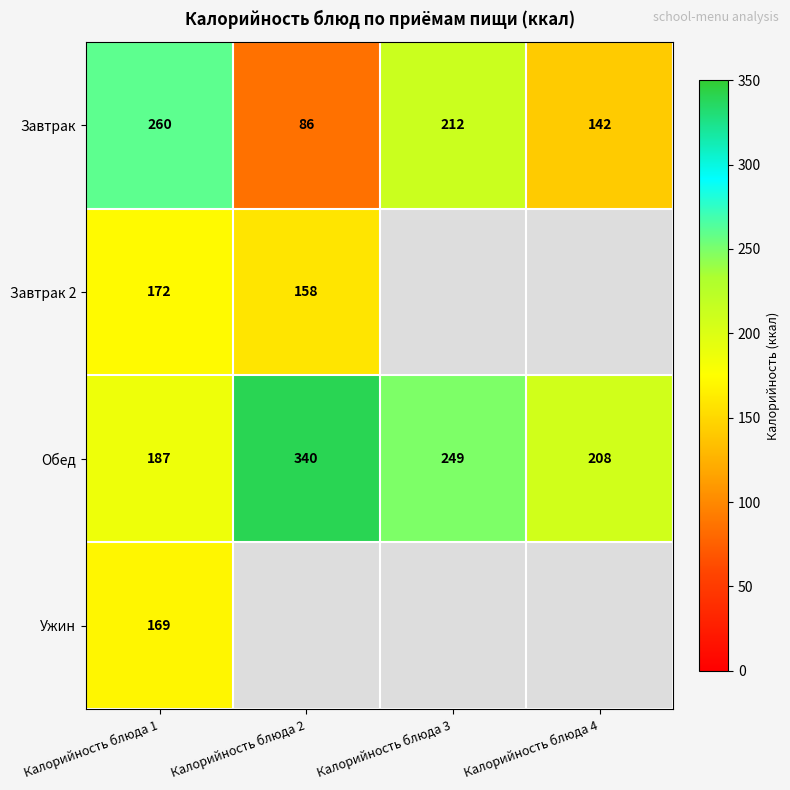

Where does the Завтрак series first go above 212?

Калорийность блюда 1